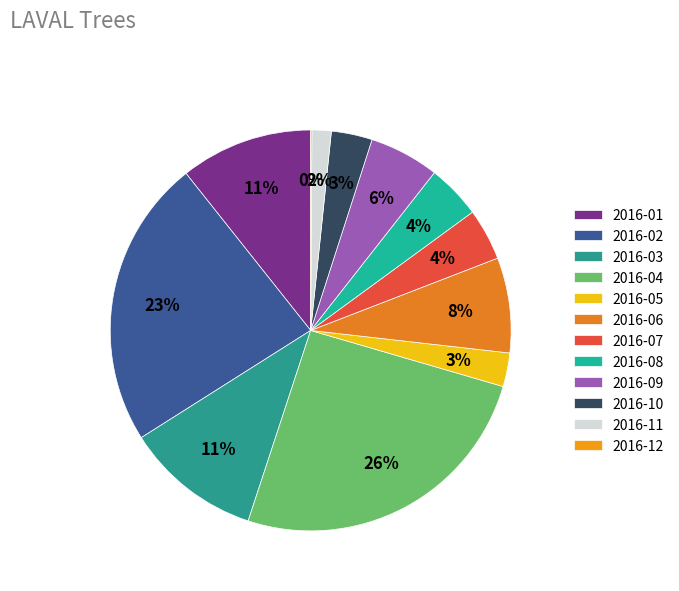

To the nearest percent, what is the difference between the 2016-10 and 2016-09 slice percentages?

2%